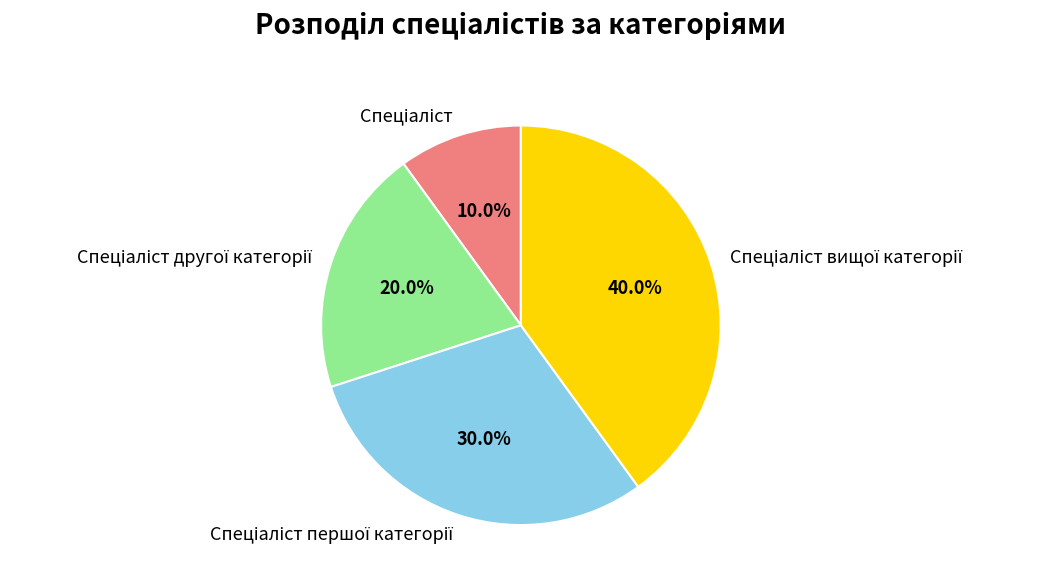

To the nearest percent, what is the average slice percentage?

25%